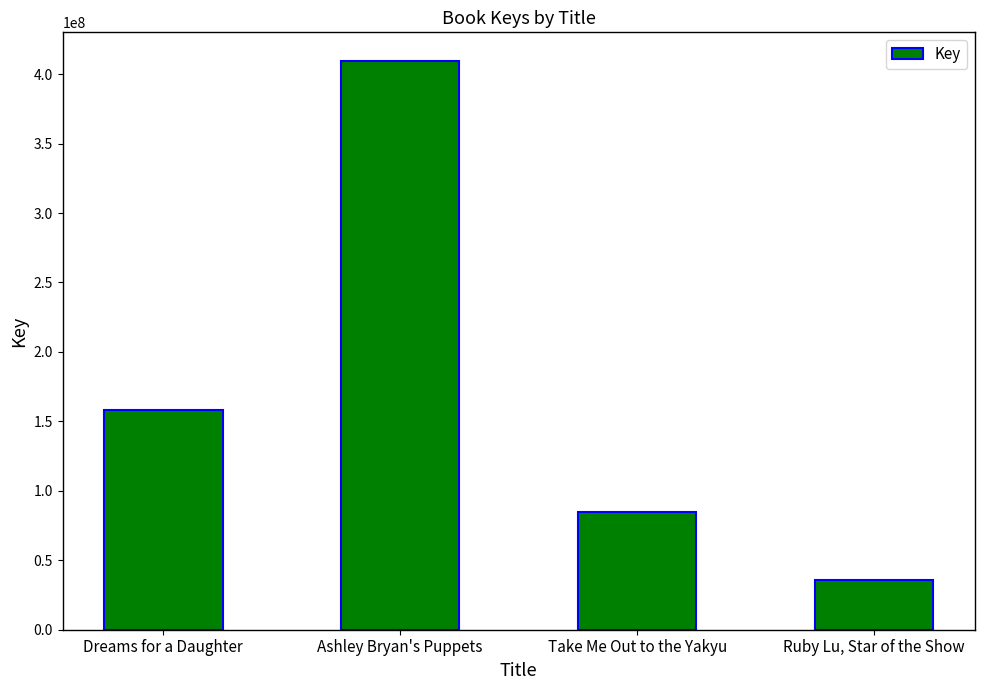

Are the bars grouped side by side (vs. stacked)?

No